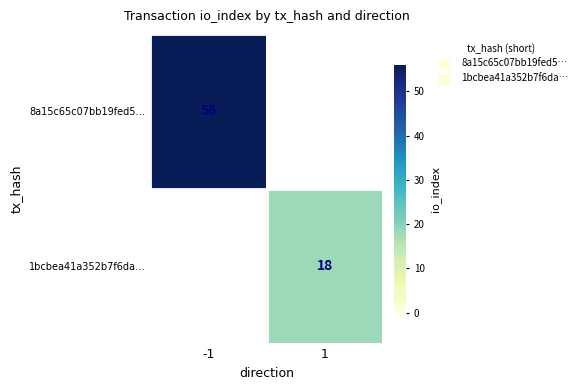

Is it true that 1bcbea41a352b7f6da… equals 27.9 at 1?

False